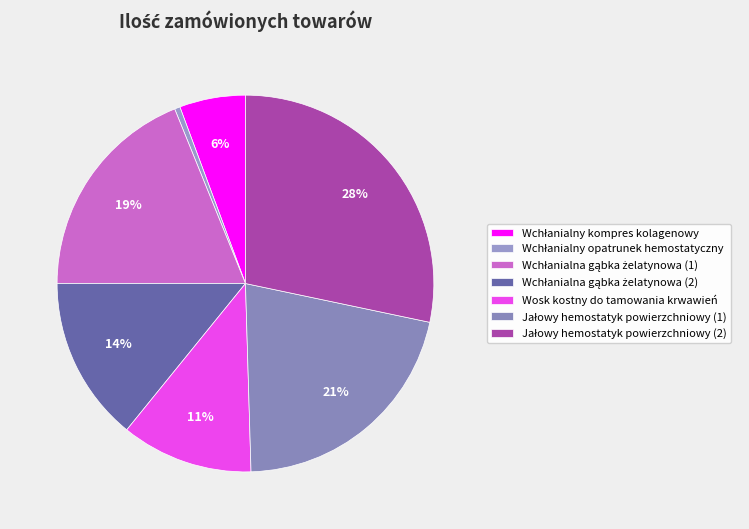

Count the number of slices in the pie.

7